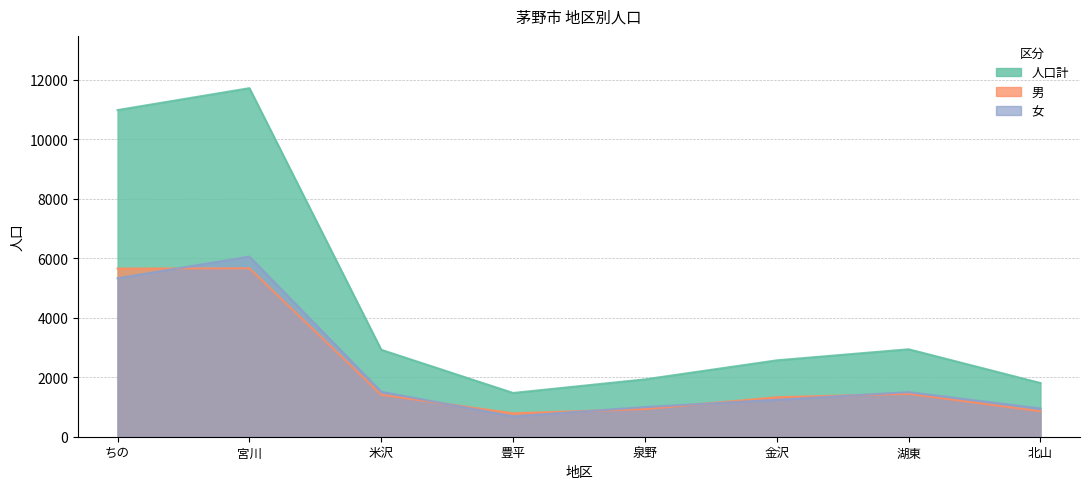

Which series has the widest spread of values?

人口計